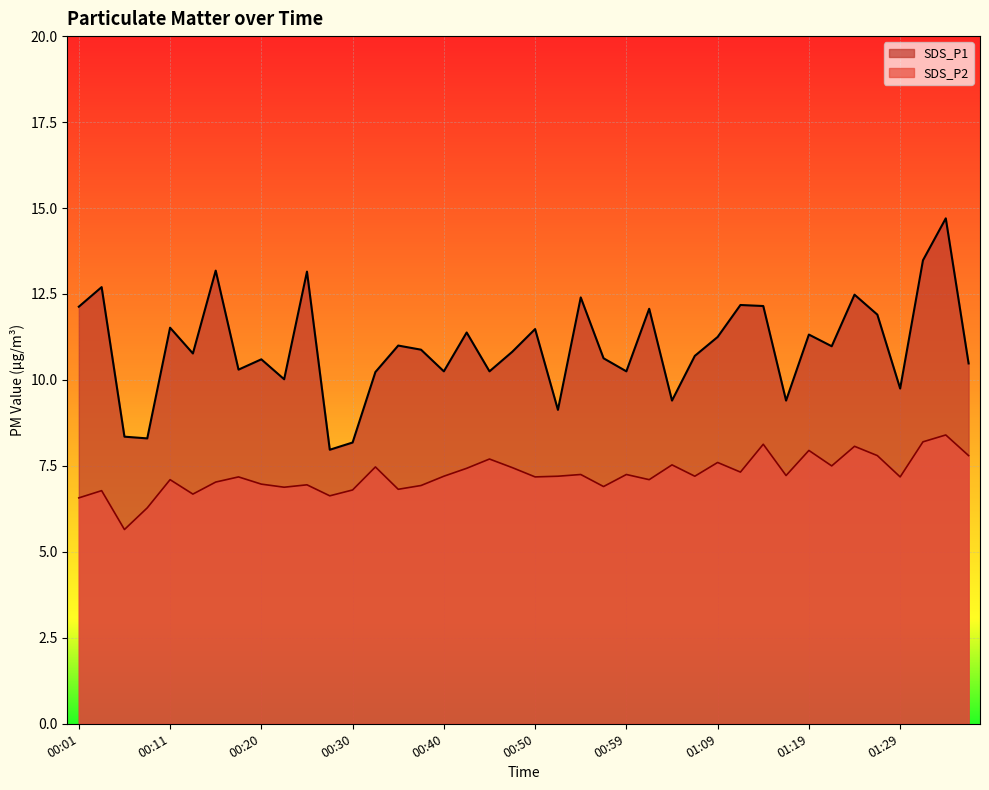

What is the label of the 27th point from the right?

00:33